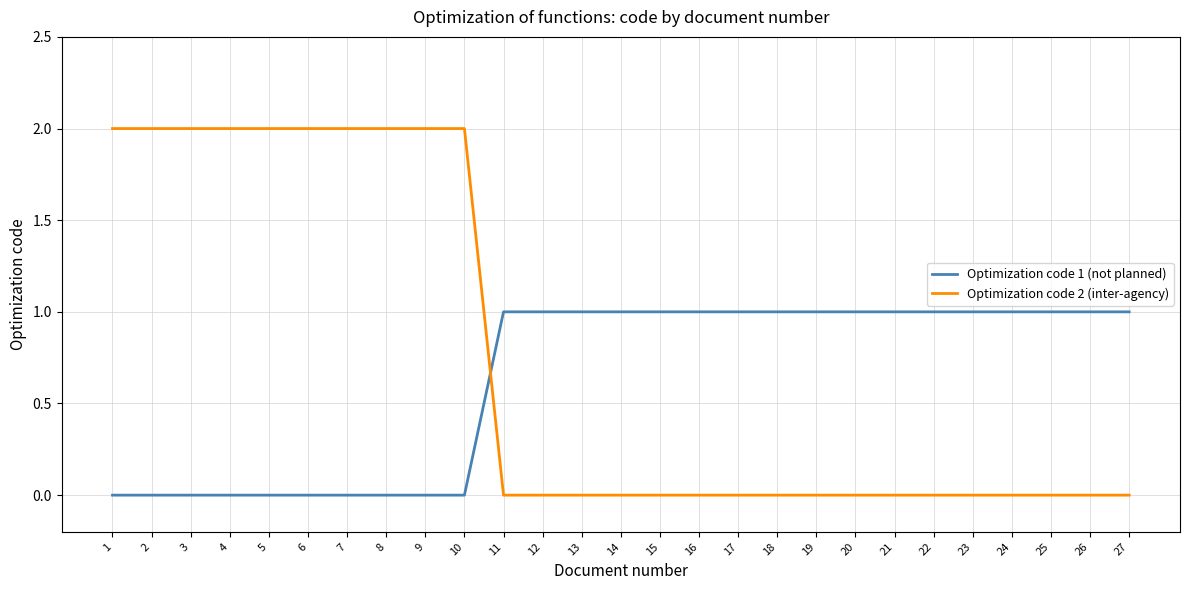

Which series has the largest range (max minus min)?

Optimization code 2 (inter-agency)